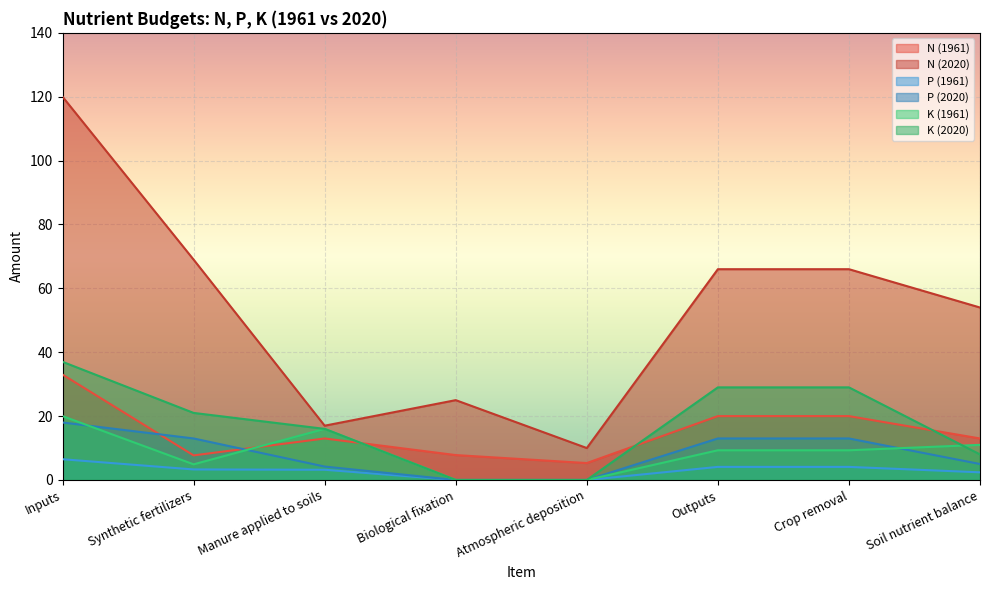

How many times do P (2020) and K (1961) cross each other?

3